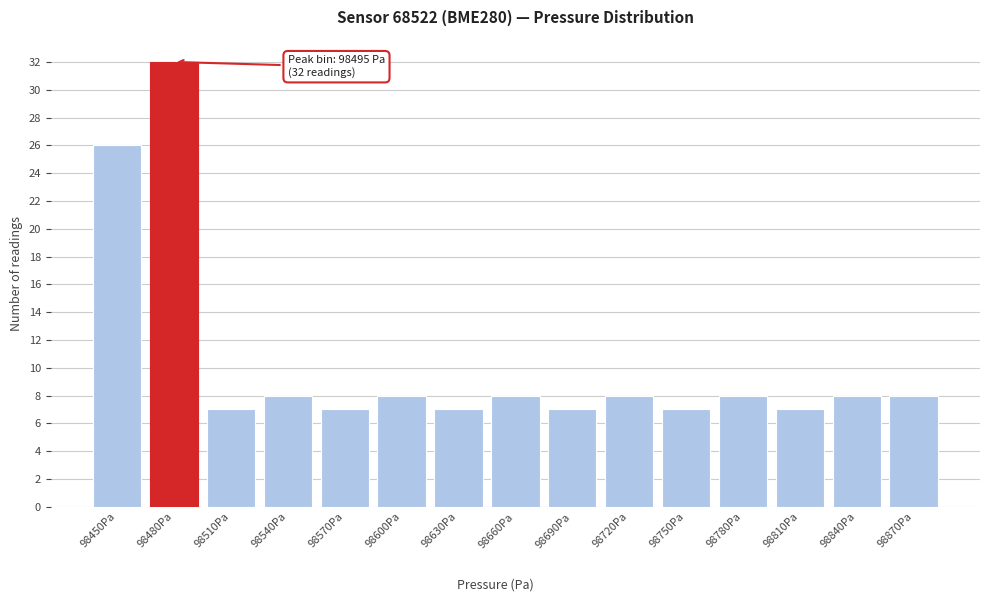

Reading left to right, what are all the values shown in this chart?

98450Pa=26	98480Pa=32	98510Pa=7	98540Pa=8	98570Pa=7	98600Pa=8	98630Pa=7	98660Pa=8	98690Pa=7	98720Pa=8	98750Pa=7	98780Pa=8	98810Pa=7	98840Pa=8	98870Pa=8